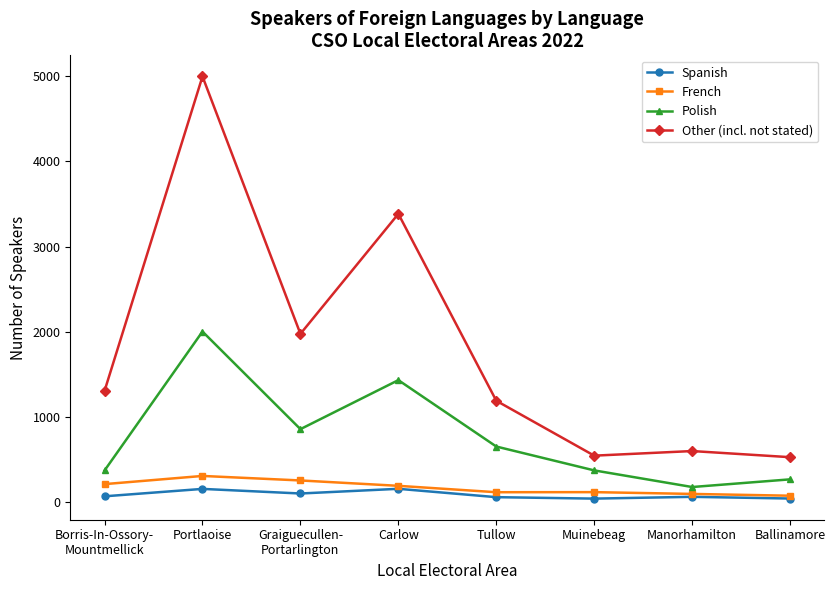

What is the label of the 8th point from the left?

Ballinamore